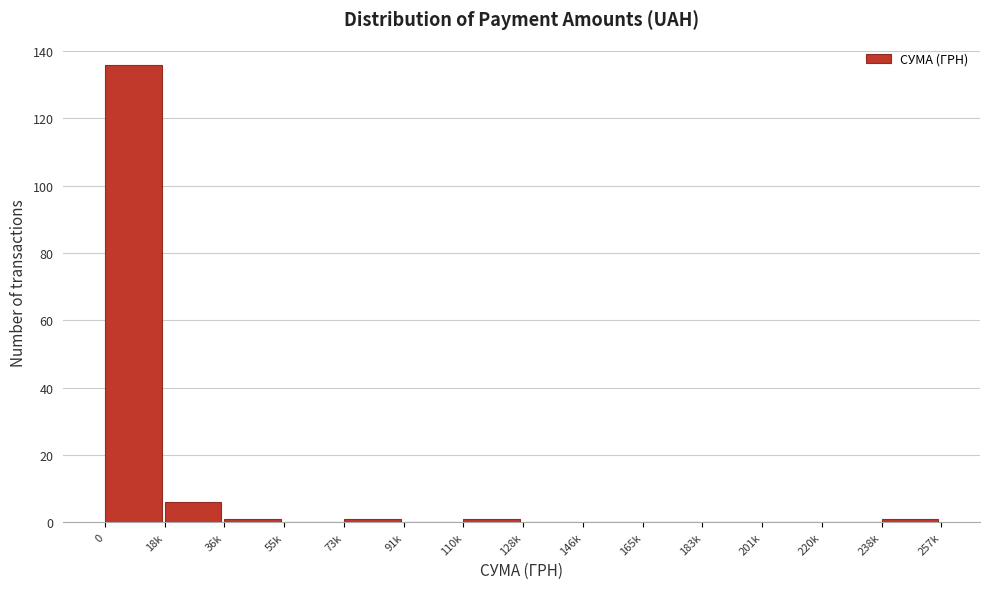

Reading left to right, extract all data points from this chart.

0=136	18k=6	36k=1	55k=0	73k=1	91k=0	110k=1	128k=0	146k=0	165k=0	183k=0	201k=0	220k=0	238k=1